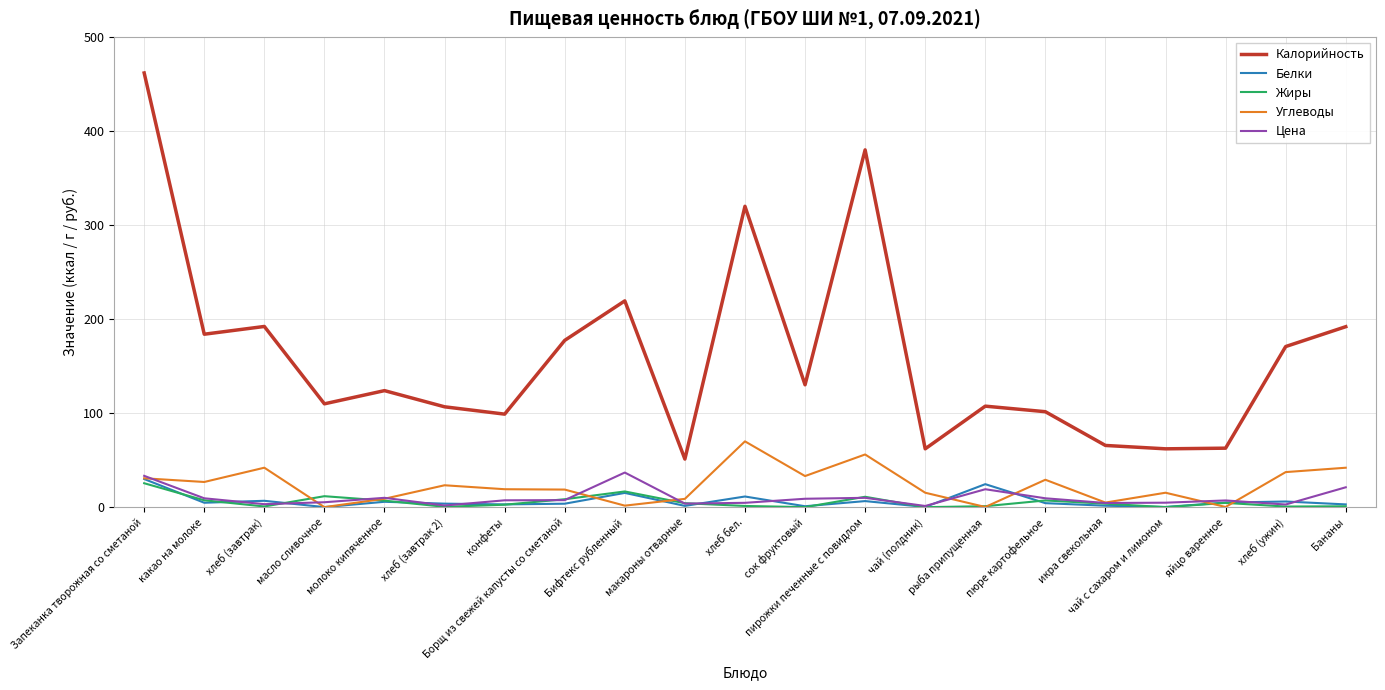

What is the minimum value for Калорийность?

51.2